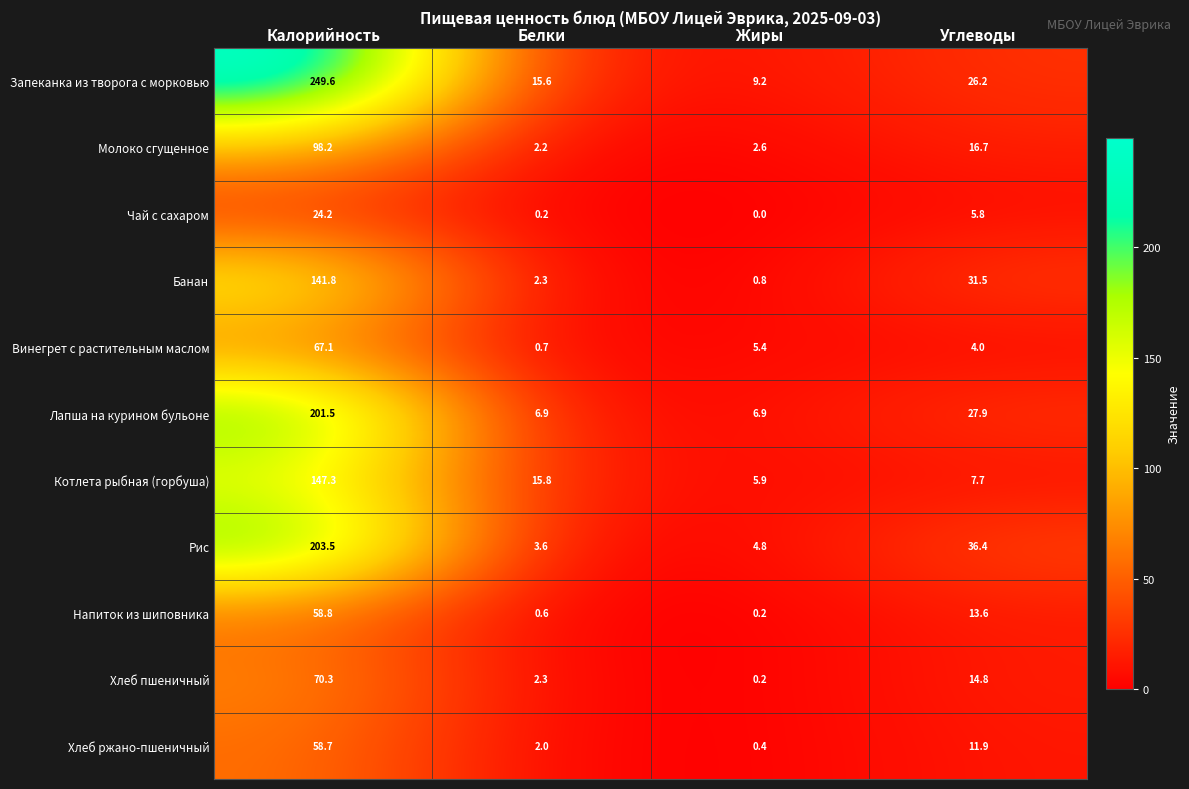

The Котлета рыбная (горбуша) series shows 15.8 at Белки. True or false?

True